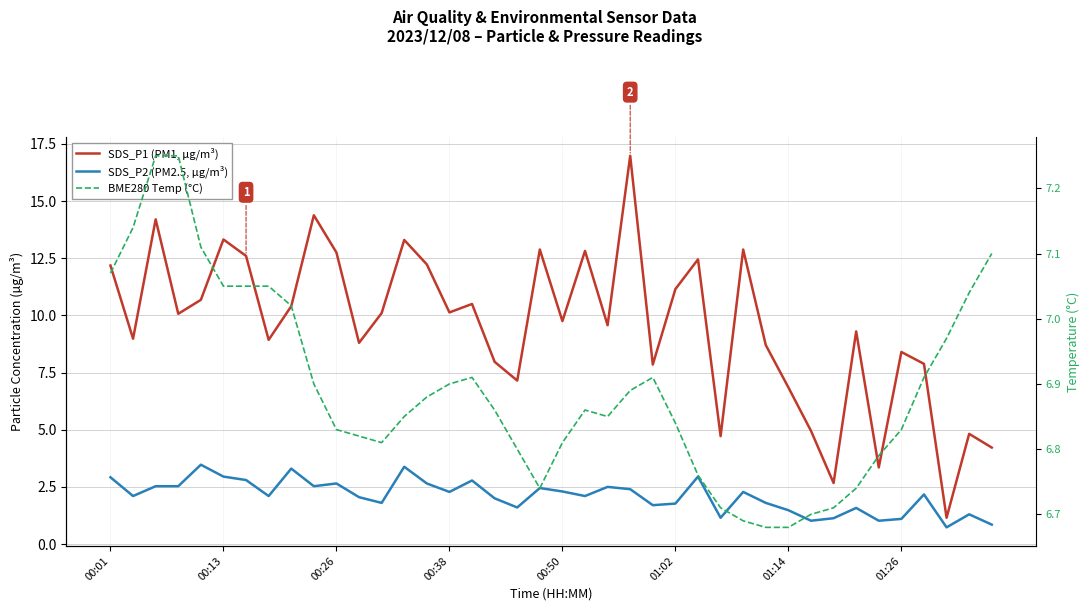

List the series in order of their peak value, highest first.

SDS_P1 (PM1, µg/m³), BME280 Temp (°C), SDS_P2 (PM2.5, µg/m³)